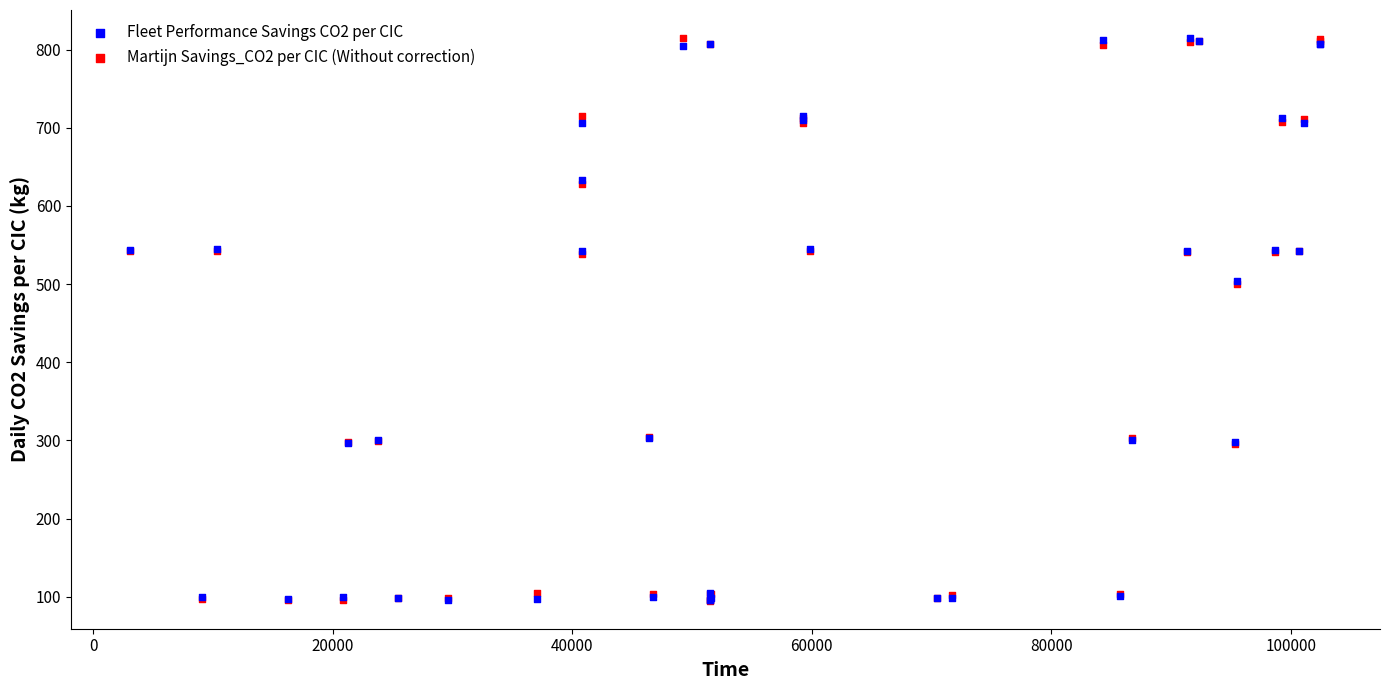

What are all the series names shown in the legend?

Fleet Performance Savings CO2 per CIC, Martijn Savings_CO2 per CIC (Without correction)